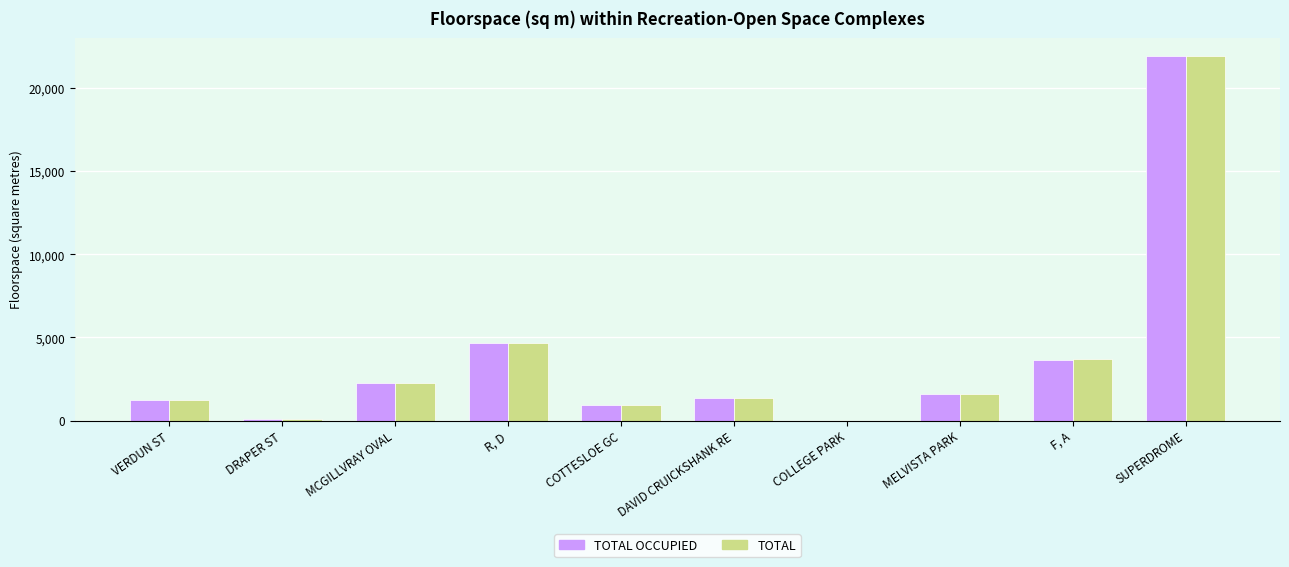

Is the value of TOTAL at MCGILLVRAY OVAL greater than the value of TOTAL OCCUPIED at R, D?

No